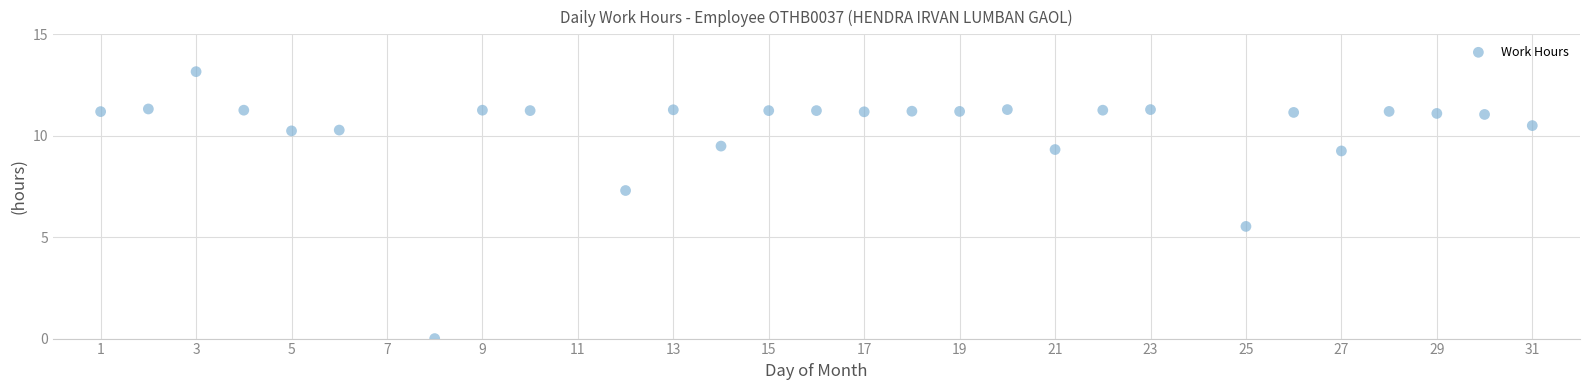

What Y value in the scatter plot is closest to 6?

5.5